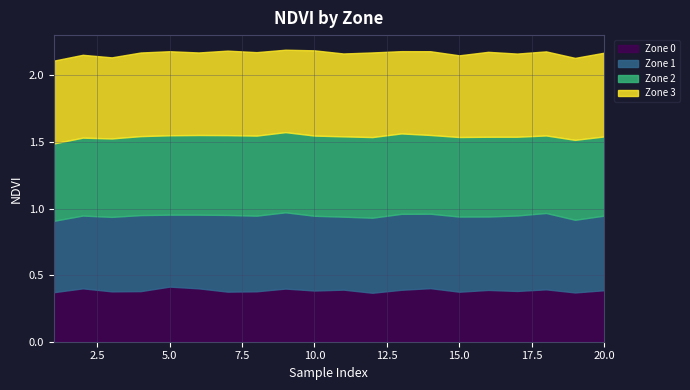

At how many categories does at least one series exceed 0?

20